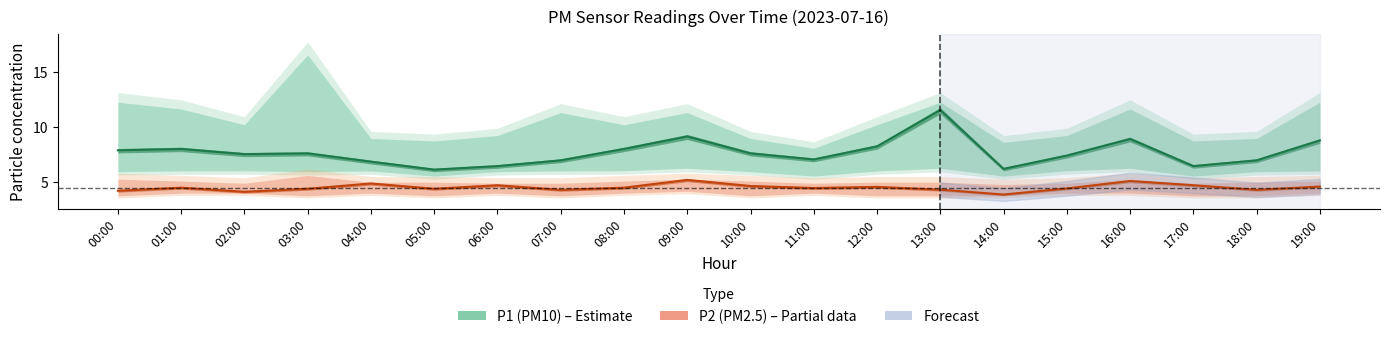

What is the sum of the P2 values at 18:00 and 09:00?

9.5